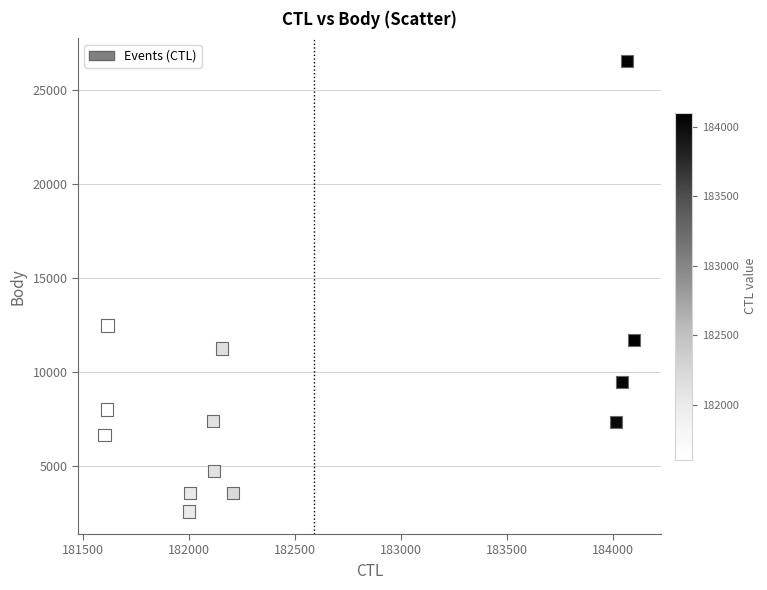

What Y value in the scatter plot is closest to 14558?

12466